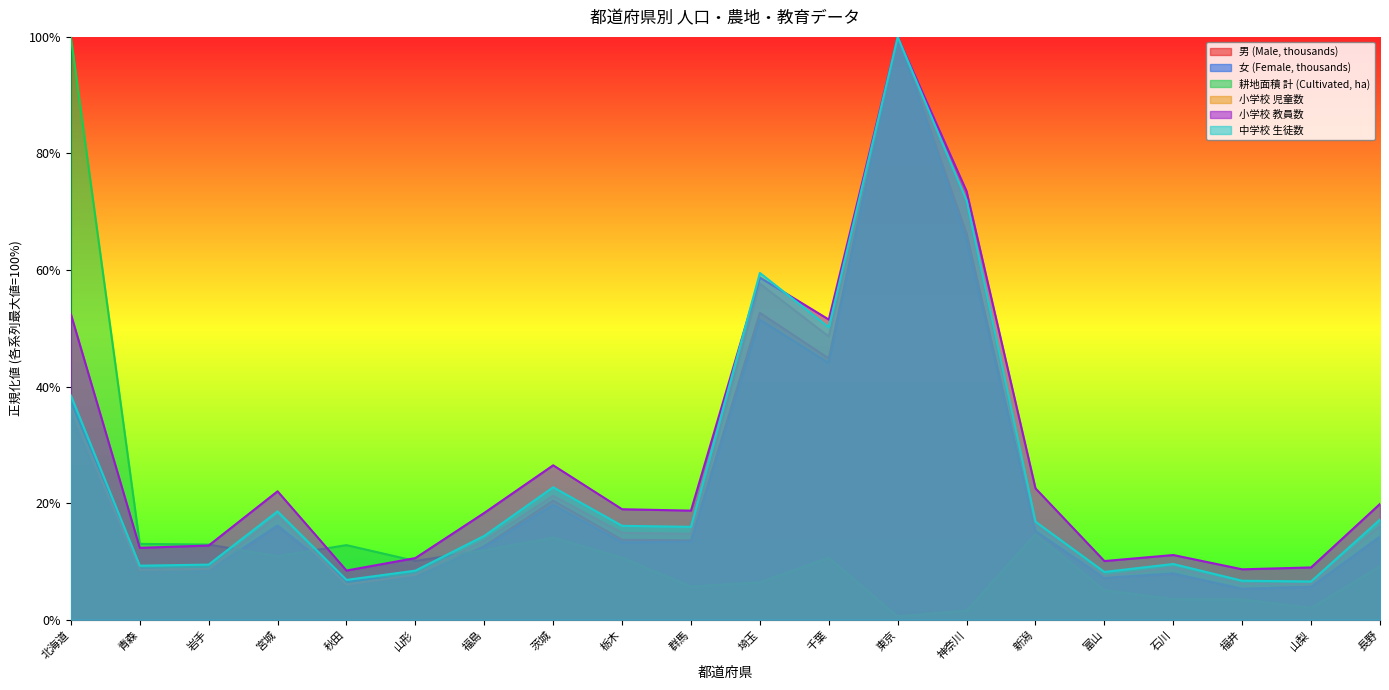

In 女 (Female, thousands), how many points are lower than both neighbors (excluding endpoints)?

6